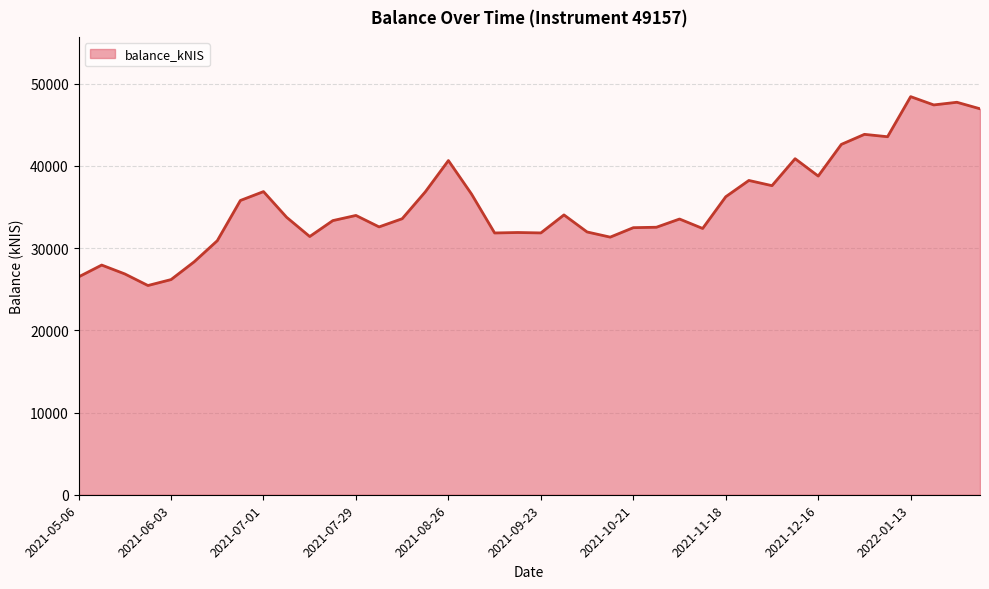

How many lines are shown in the chart?

1